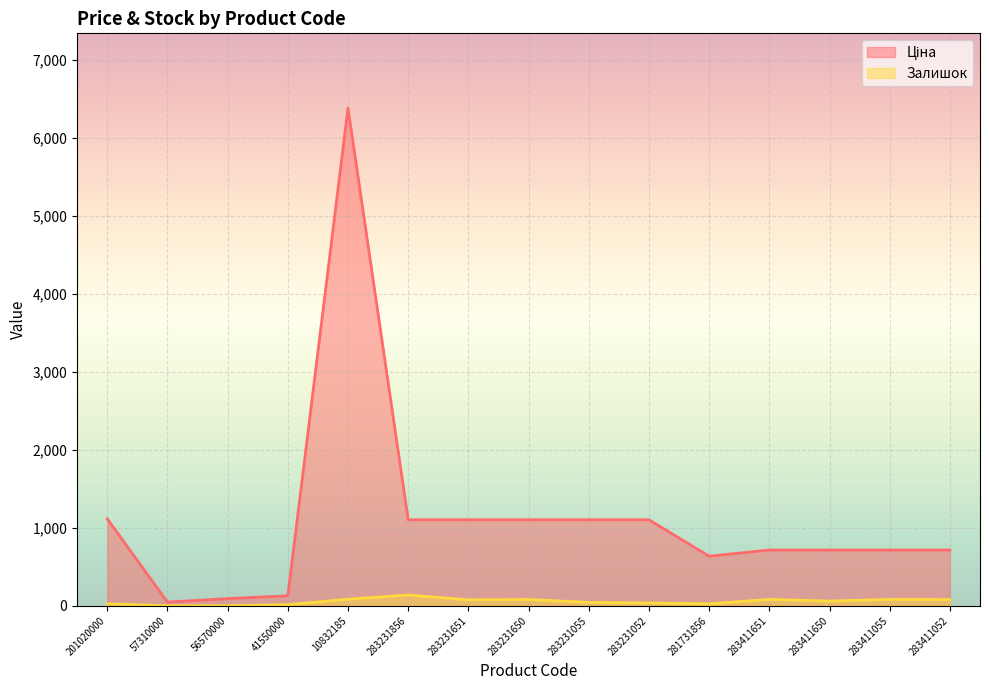

Reading right to left, extract all data points from this chart.

Ціна: 283411052=715.9	283411055=715.9	283411650=715.9	283411651=715.9	281731856=636.2	283231052=1103.0	283231055=1103.0	283231650=1103.0	283231651=1103.0	283231856=1103.0	10832185=6383.7	41550000=128.8	56570000=91.9	57310000=47.8	201020000=1115.5
Залишок: 283411052=80.0	283411055=82.0	283411650=61.0	283411651=82.0	281731856=26.0	283231052=37.0	283231055=44.0	283231650=81.0	283231651=77.0	283231856=139.0	10832185=85.0	41550000=15.0	56570000=0.0	57310000=0.0	201020000=26.0